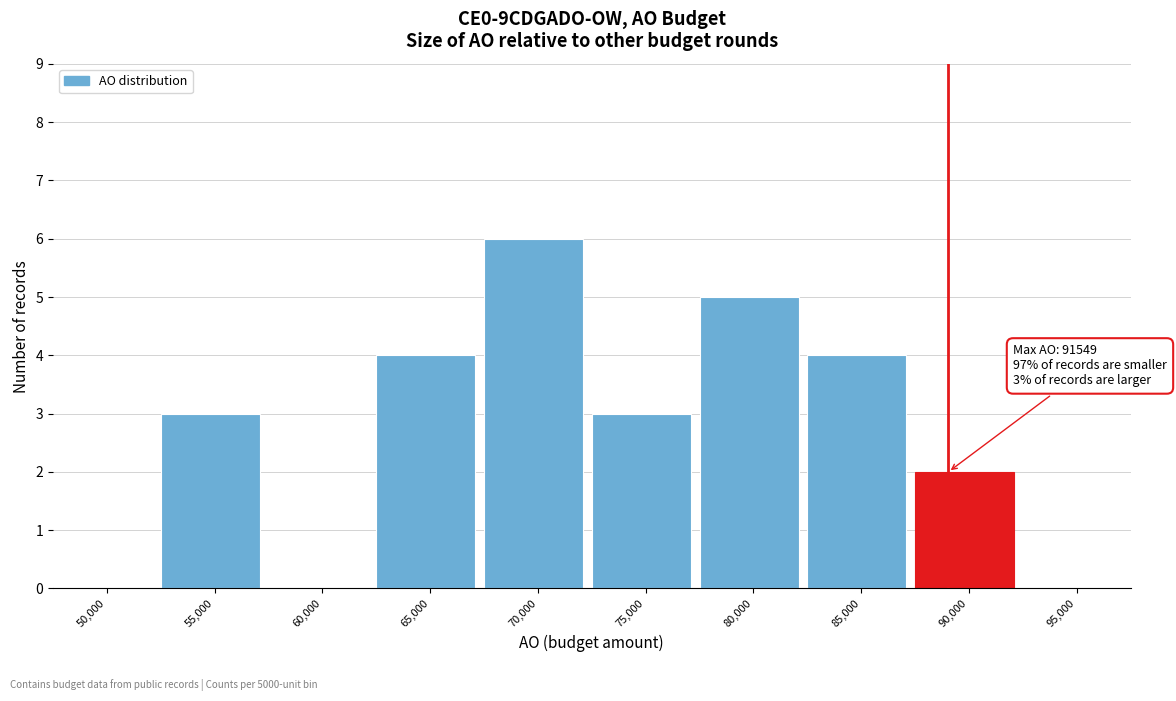

Reading right to left, transcribe all the data shown in this chart.

95,000=0	90,000=2	85,000=4	80,000=5	75,000=3	70,000=6	65,000=4	60,000=0	55,000=3	50,000=0